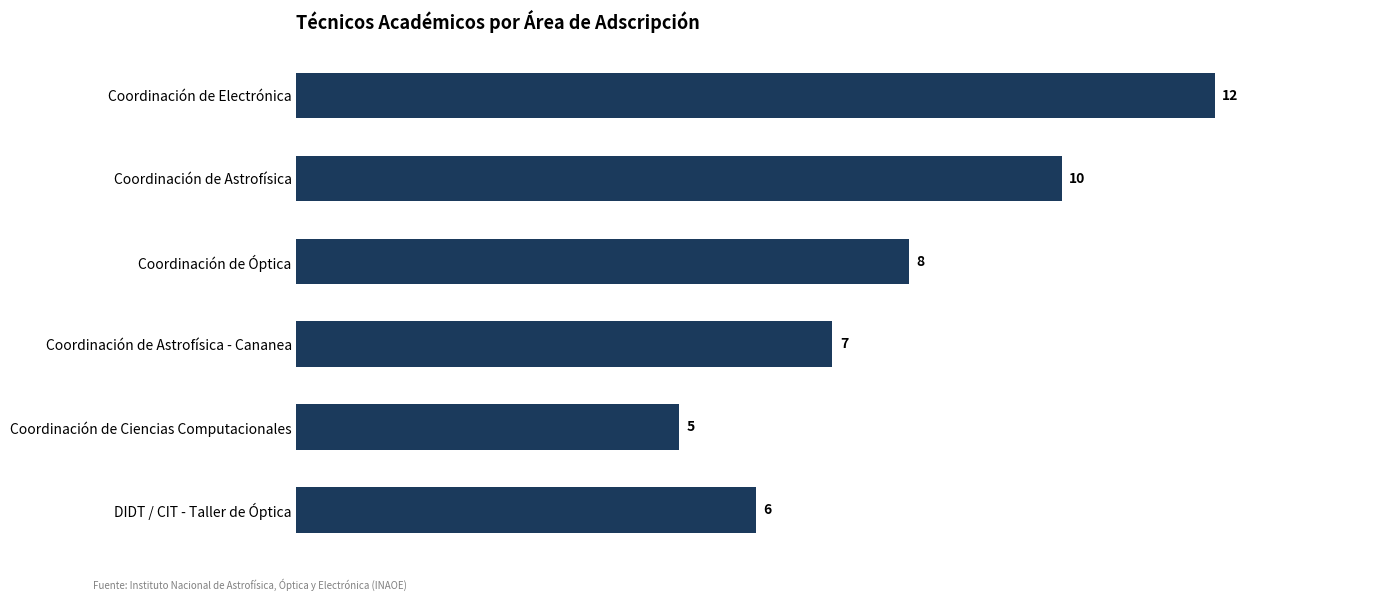

Reading top to bottom, transcribe all the data shown in this chart.

Coordinación de Electrónica=12	Coordinación de Astrofísica=10	Coordinación de Óptica=8	Coordinación de Astrofísica - Cananea=7	Coordinación de Ciencias Computacionales=5	DIDT / CIT - Taller de Óptica=6